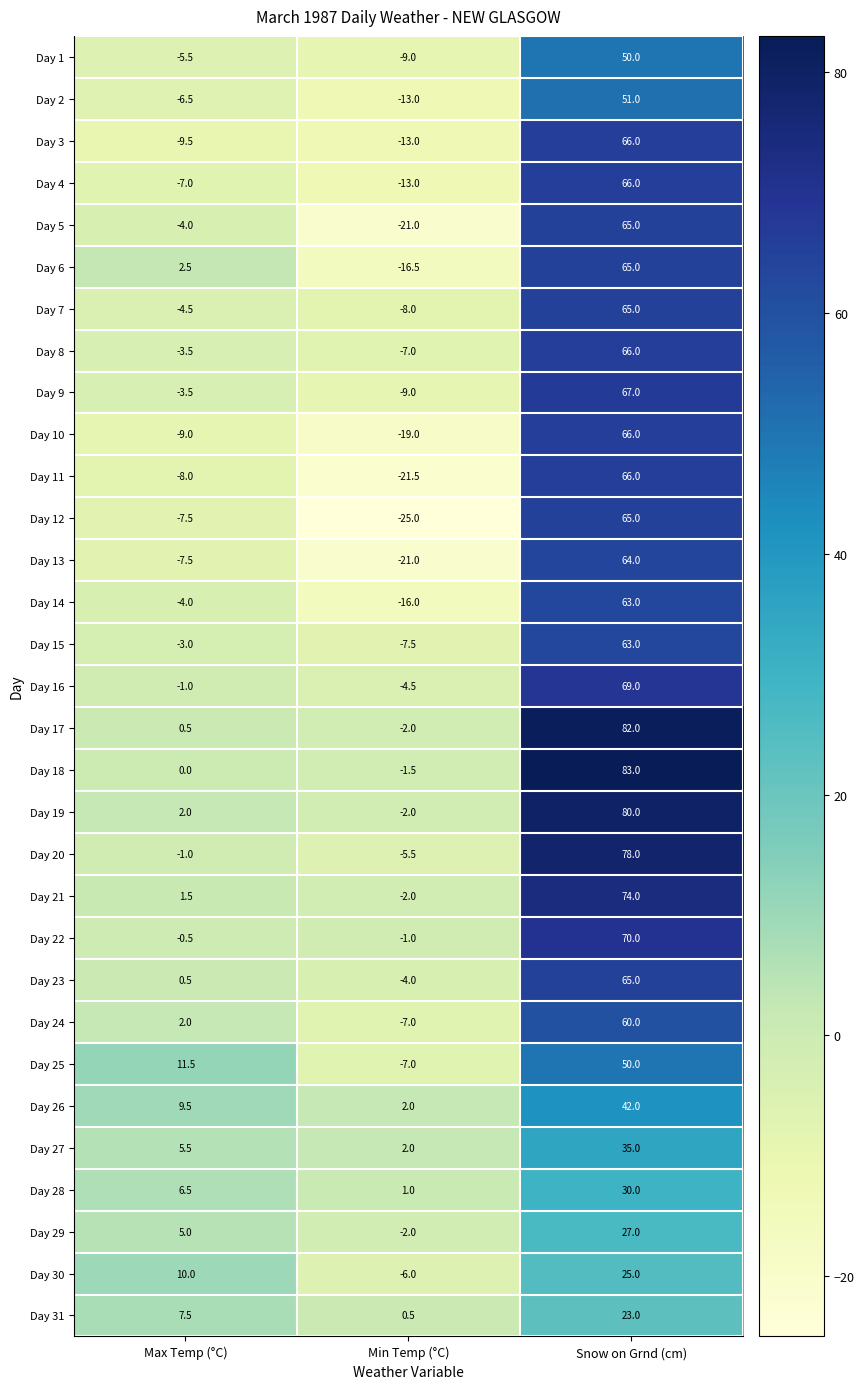

Which series changed the most between Max Temp (°C) and Min Temp (°C)?

Day 6